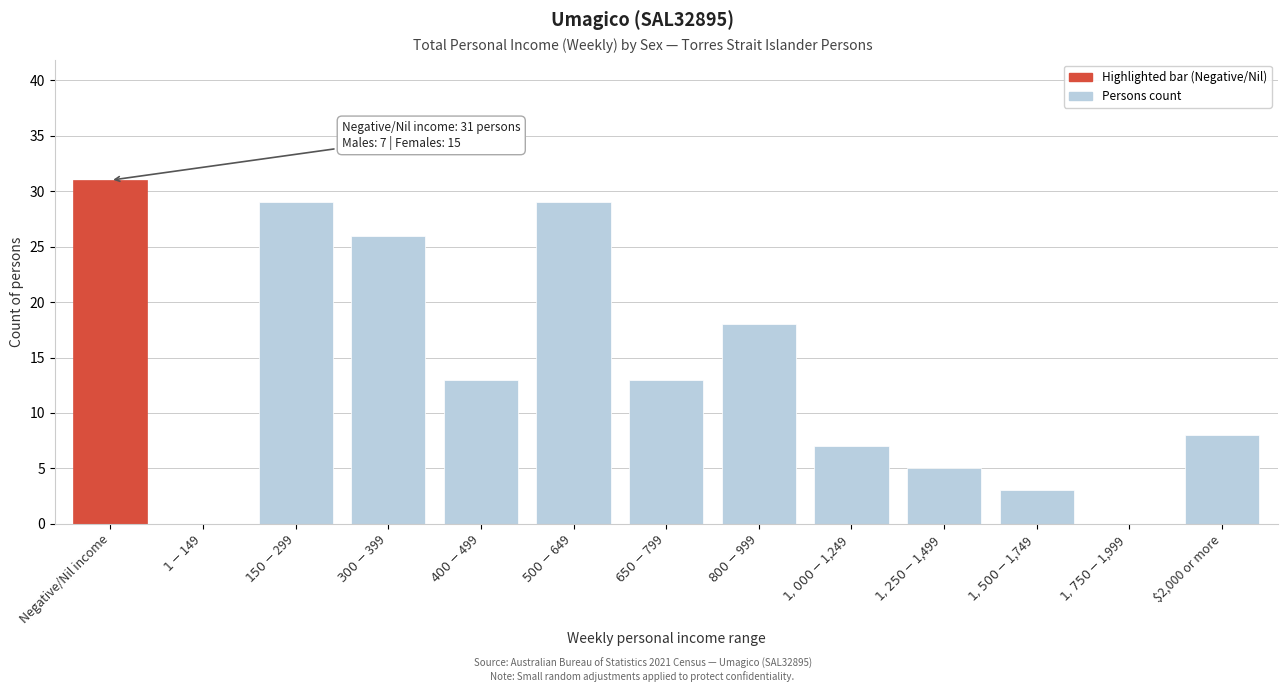

What is the greatest value displayed?

31